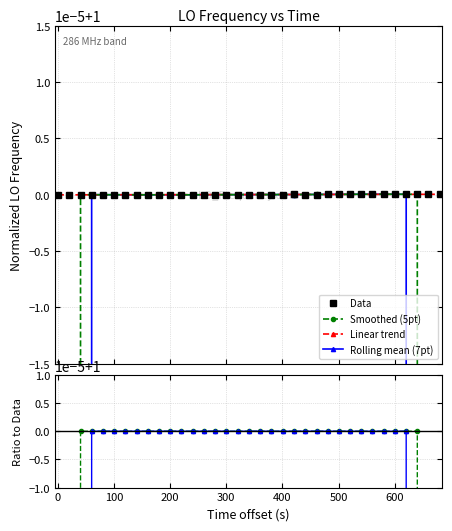

At which category does Rolling mean (7pt) reach its first local peak?

200